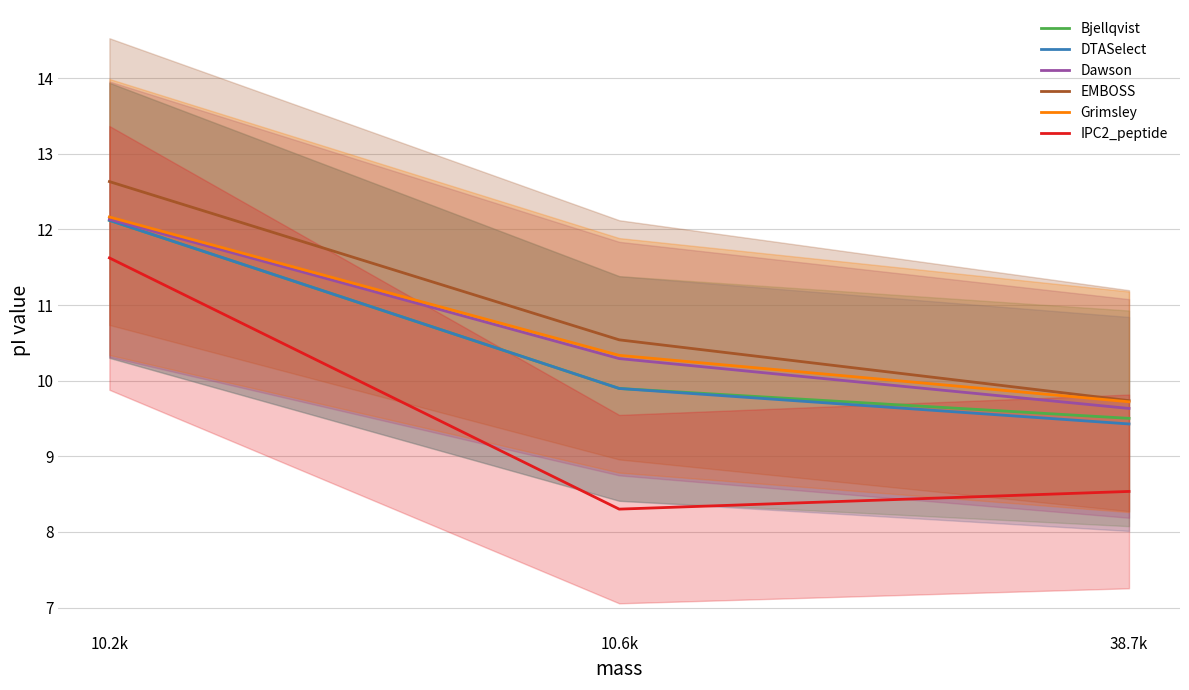

Reading left to right, transcribe all the data shown in this chart.

Bjellqvist: 12.1	9.9	9.5
DTASelect: 12.1	9.9	9.4
Dawson: 12.1	10.3	9.6
EMBOSS: 12.6	10.5	9.7
Grimsley: 12.2	10.3	9.7
IPC2_peptide: 11.6	8.3	8.5